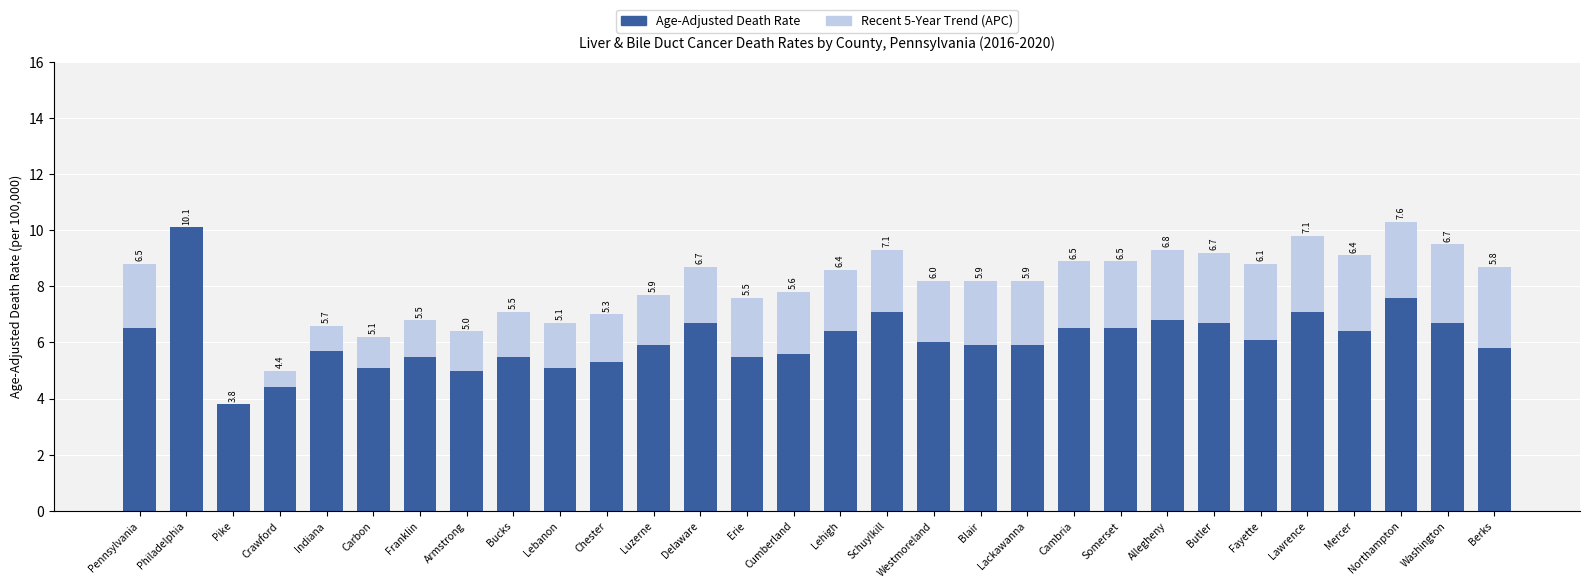

What is the average value of the Age-Adjusted Death Rate series?

6.1